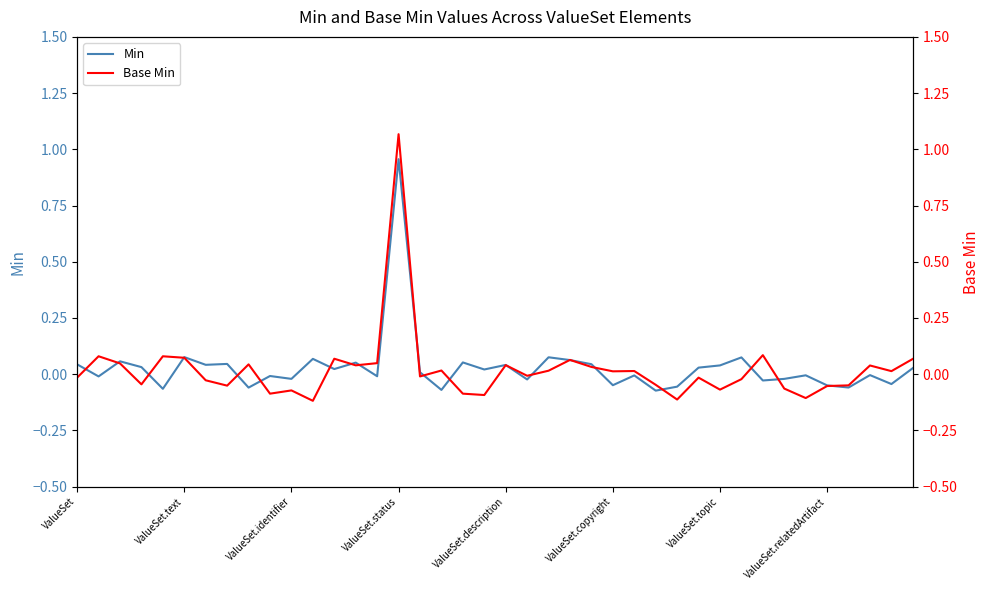

How many intersections are there between Base Min and Min?

21